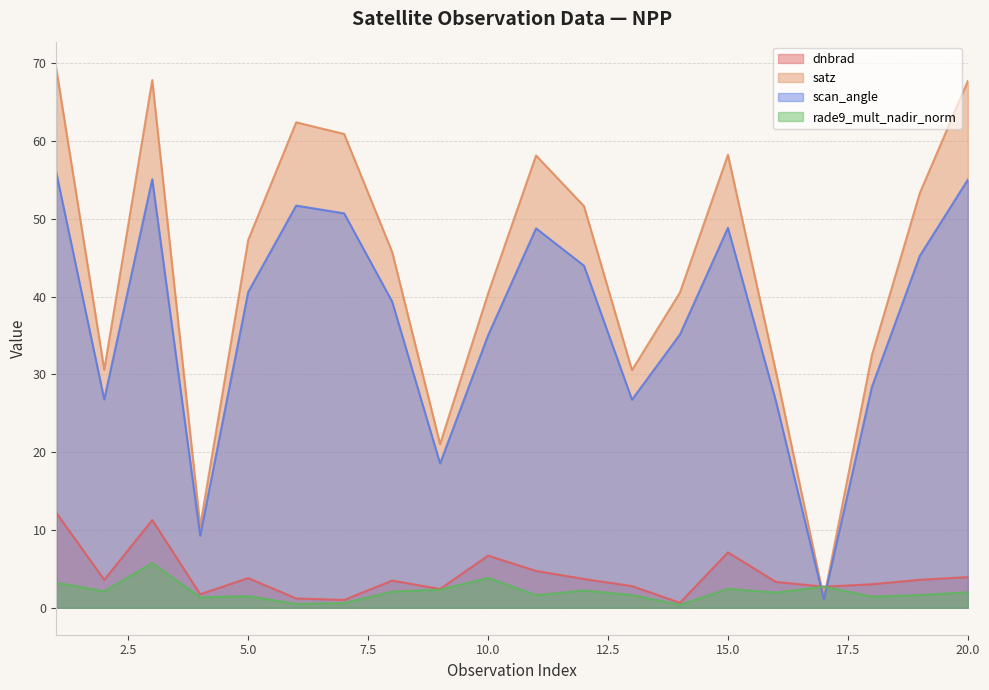

Reading right to left, list all the values displayed in this chart.

dnbrad: 3.9	3.6	3.0	2.7	3.3	7.1	0.6	2.8	3.7	4.7	6.7	2.4	3.5	1.0	1.2	3.8	1.7	11.3	3.6	12.2
satz: 67.7	53.3	32.5	1.2	30.4	58.2	40.5	30.5	51.6	58.1	40.4	21.0	45.8	60.9	62.4	47.3	10.5	67.8	30.6	69.3
scan_angle: 55.0	45.3	28.4	1.0	26.6	48.8	35.1	26.8	44.0	48.8	35.0	18.5	39.4	50.7	51.7	40.6	9.3	55.1	26.8	55.9
rade9_mult_nadir_norm: 2.0	1.6	1.4	2.7	2.0	2.4	0.4	1.6	2.2	1.6	3.8	2.3	2.1	0.6	0.5	1.5	1.4	5.7	2.1	3.2